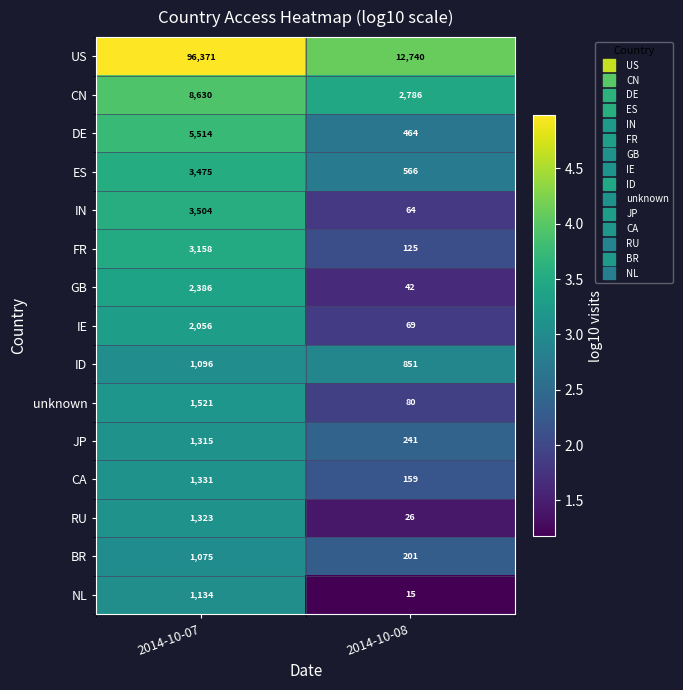

What is the total value across all series at 2014-10-07?

133889